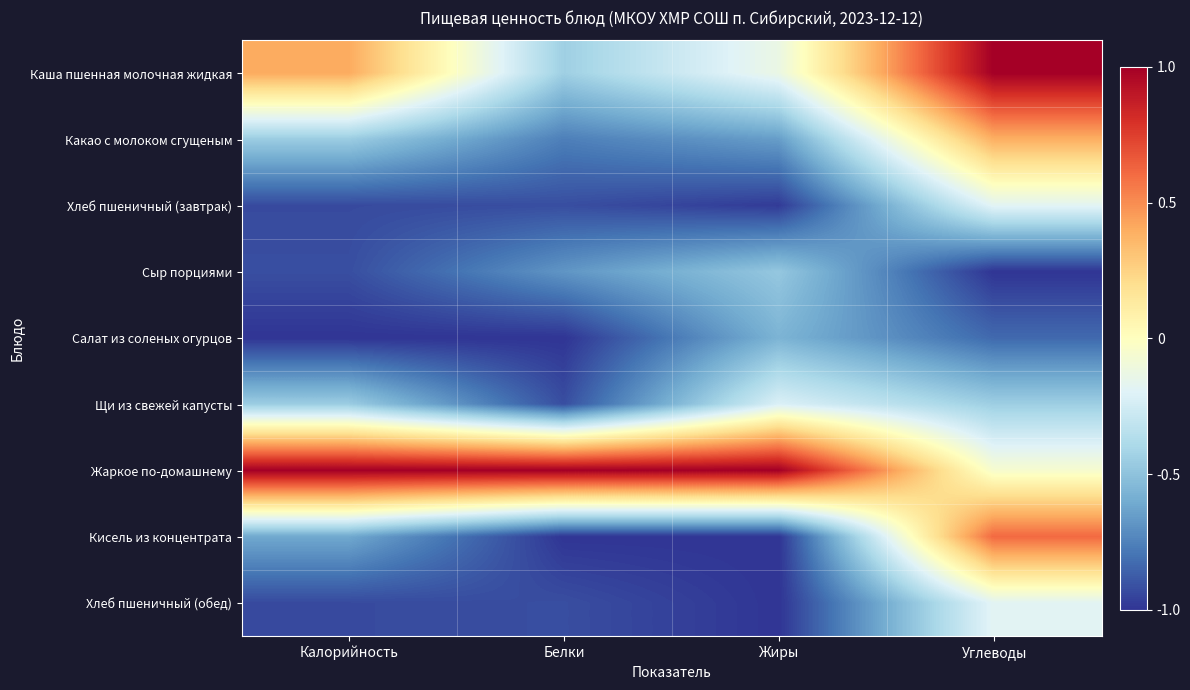

Reading right to left, extract all data points from this chart.

Каша пшенная молочная жидкая: Углеводы=1.0	Жиры=-0.1	Белки=-0.4	Калорийность=0.4
Какао с молоком сгущеным: Углеводы=0.4	Жиры=-0.7	Белки=-0.8	Калорийность=-0.5
Хлеб пшеничный (завтрак): Углеводы=-0.2	Жиры=-1.0	Белки=-0.9	Калорийность=-0.9
Сыр порциями: Углеводы=-1.0	Жиры=-0.5	Белки=-0.7	Калорийность=-0.9
Салат из соленых огурцов: Углеводы=-0.8	Жиры=-0.6	Белки=-1.0	Калорийность=-1.0
Щи из свежей капусты: Углеводы=-0.4	Жиры=-0.2	Белки=-0.9	Калорийность=-0.5
Жаркое по-домашнему: Углеводы=-0.1	Жиры=1.0	Белки=1.0	Калорийность=1.0
Кисель из концентрата: Углеводы=0.6	Жиры=-1.0	Белки=-1.0	Калорийность=-0.6
Хлеб пшеничный (обед): Углеводы=-0.2	Жиры=-1.0	Белки=-0.9	Калорийность=-0.9